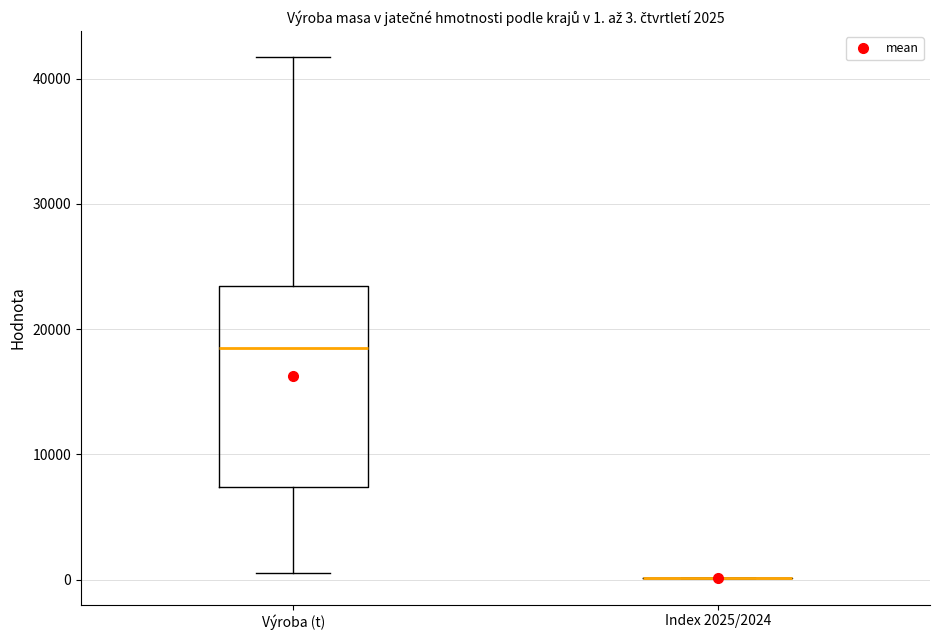

Which box is the tallest, from its lower edge to its upper edge?

Výroba (t)